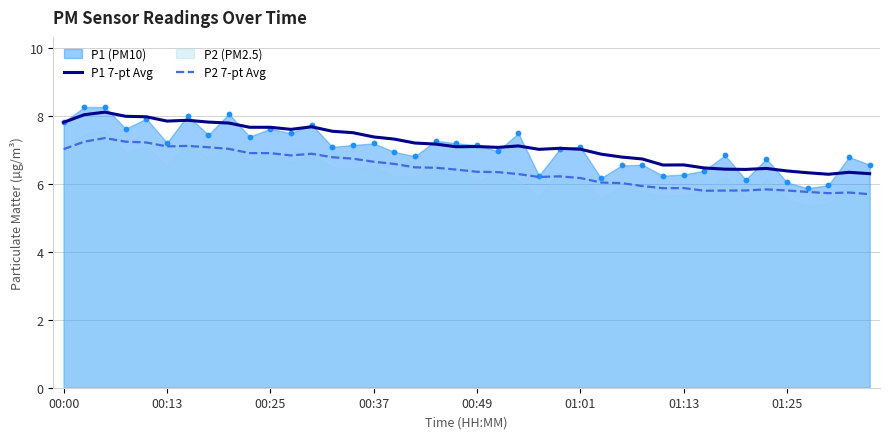

Which series has the largest total across all categories?

P1 7-pt Avg